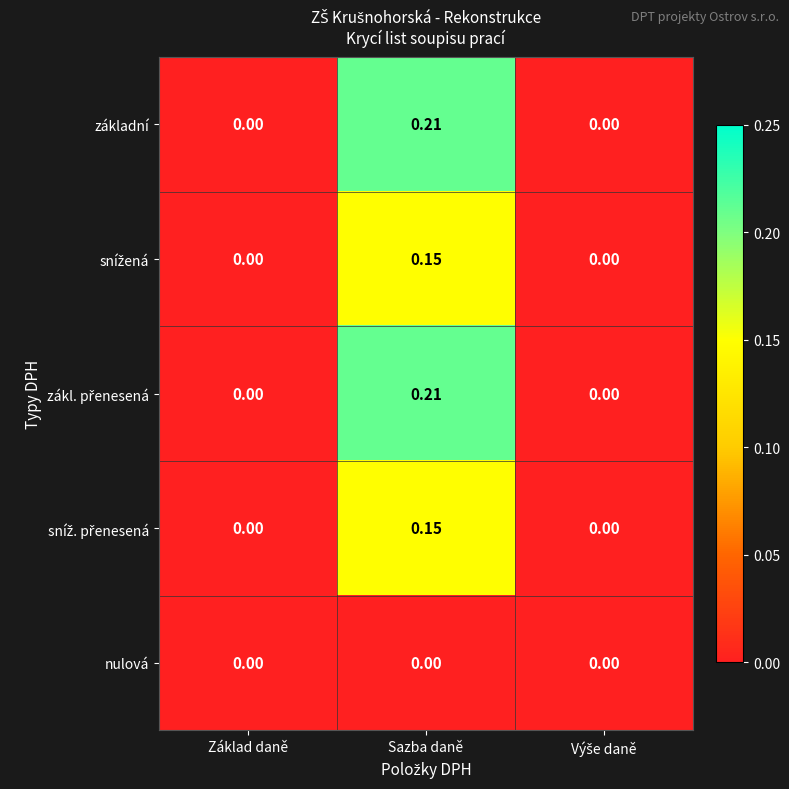

At which category is the sum across all series the highest?

Sazba daně